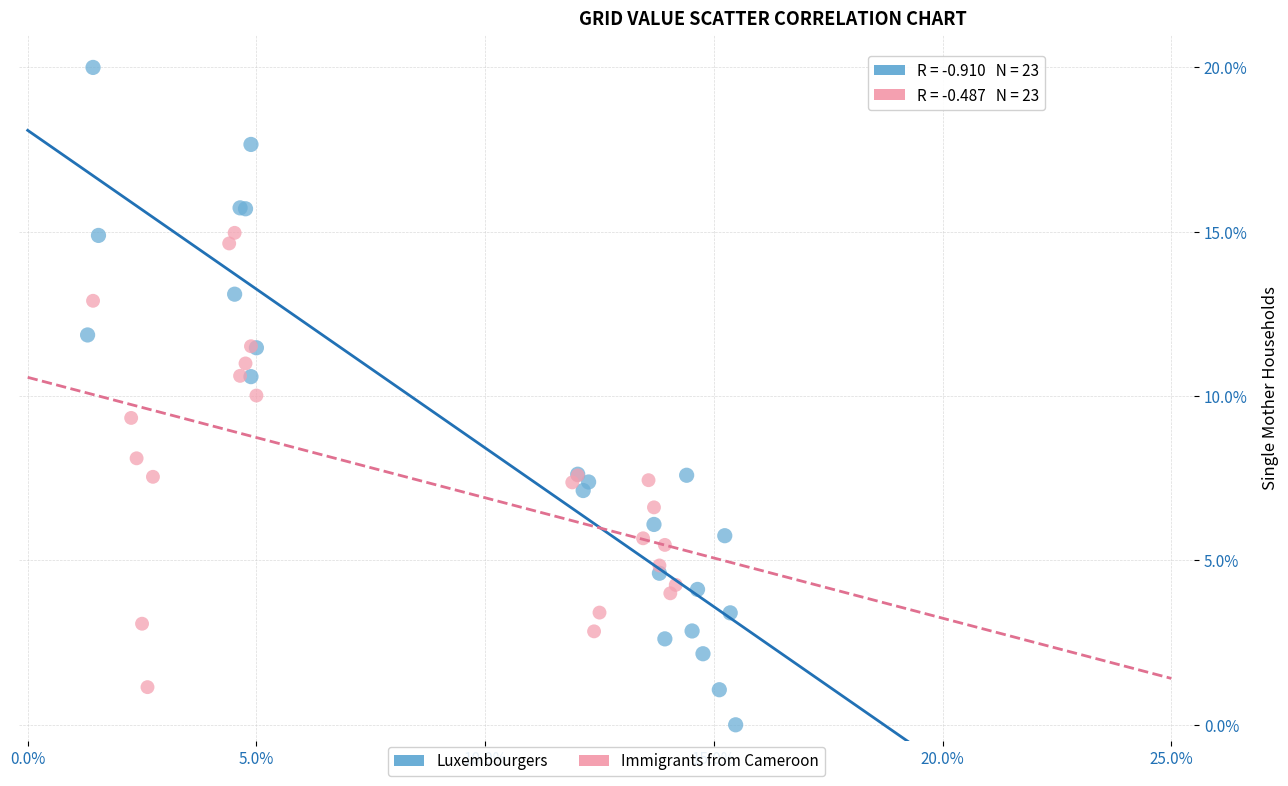

Which series contains the lowest Y value?

Luxembourgers